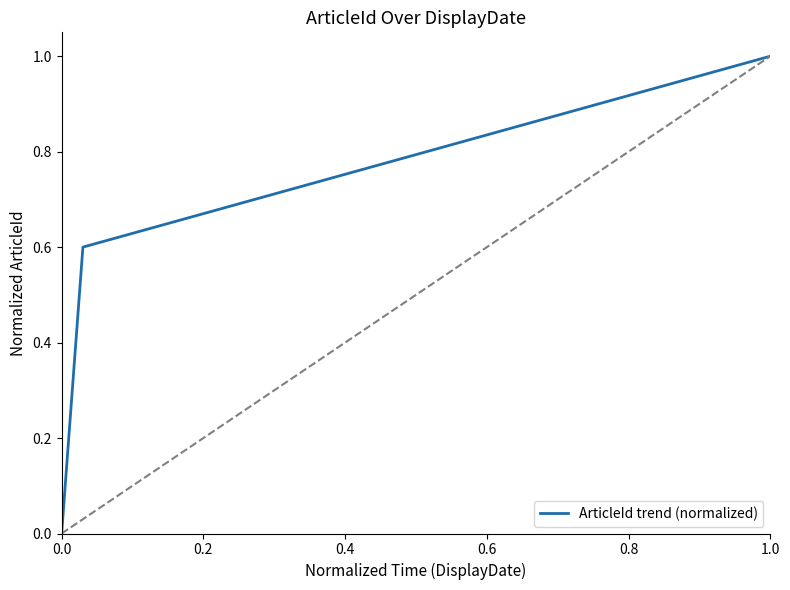

What is the sum of all values?

1.6